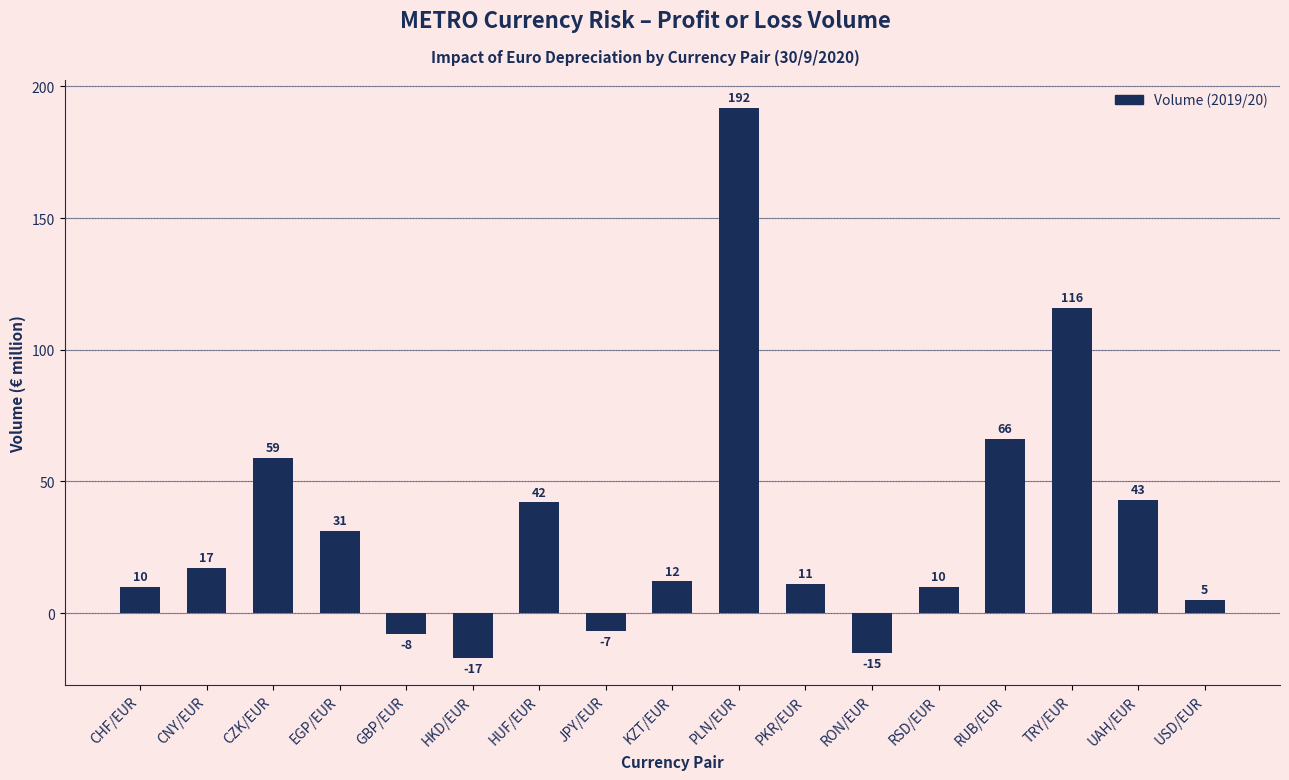

Reading right to left, extract all data points from this chart.

USD/EUR=5	UAH/EUR=43	TRY/EUR=116	RUB/EUR=66	RSD/EUR=10	RON/EUR=-15	PKR/EUR=11	PLN/EUR=192	KZT/EUR=12	JPY/EUR=-7	HUF/EUR=42	HKD/EUR=-17	GBP/EUR=-8	EGP/EUR=31	CZK/EUR=59	CNY/EUR=17	CHF/EUR=10